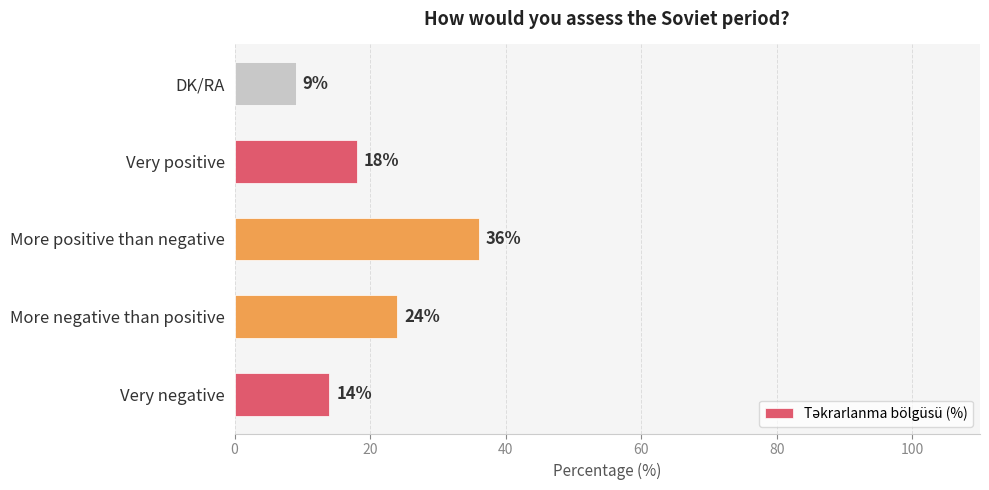

Which category has the lowest value across all series?

DK/RA